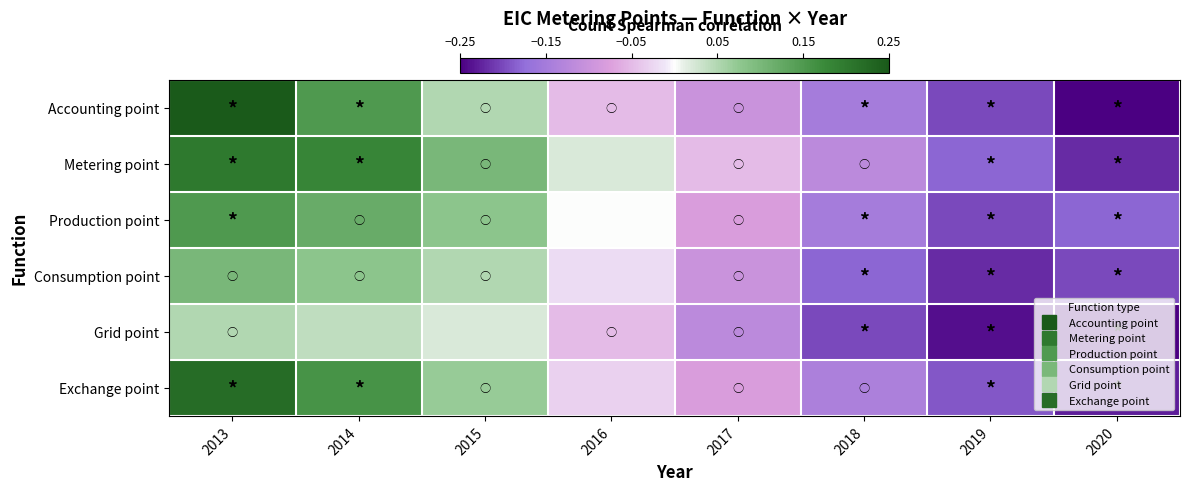

What is the spread (max minus min) of values at 2016?

0.1